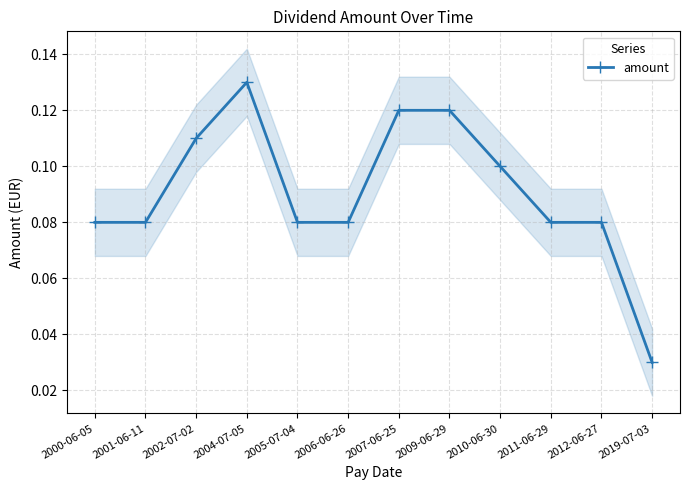

At which label is the value closest to 0?

2019-07-03